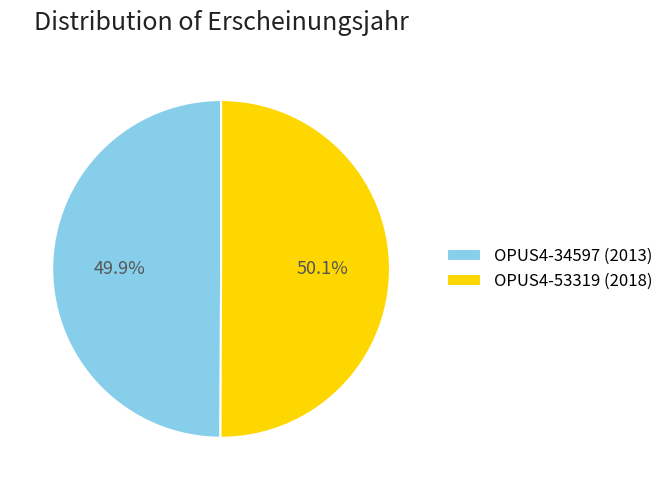

Approximately how many times larger is the value at OPUS4-34597 (2013) compared to OPUS4-53319 (2018)?

1.0